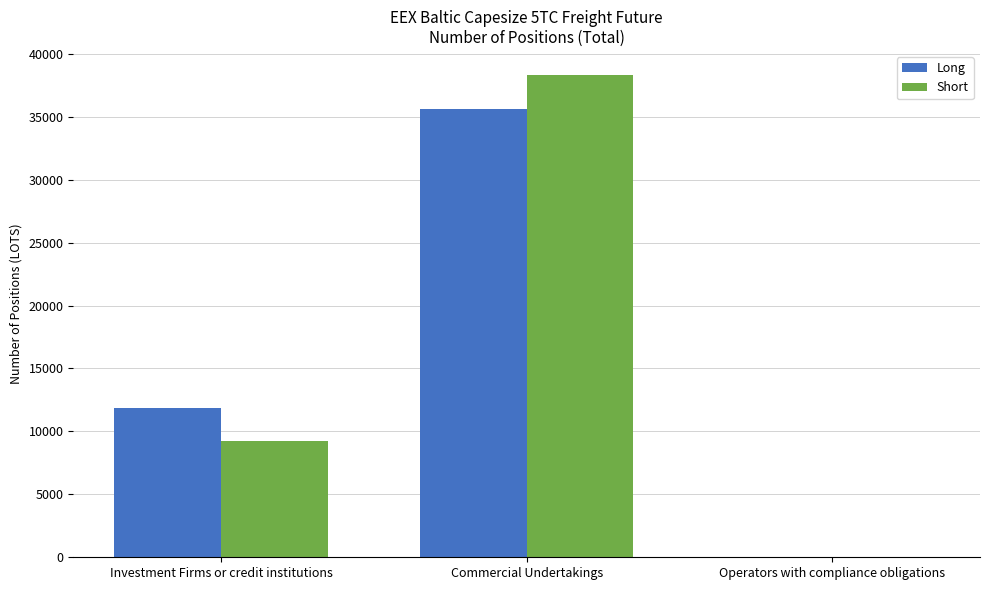

At which label is Short closest to 19155?

Investment Firms or credit institutions